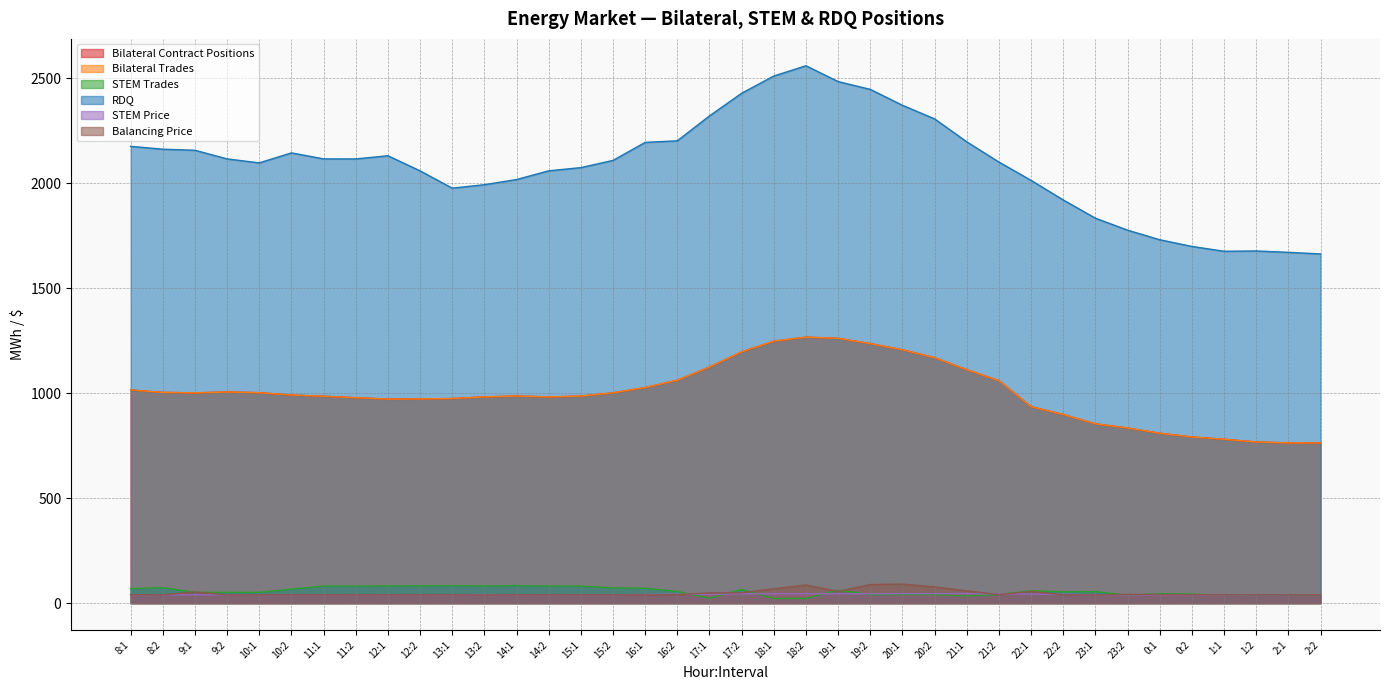

True or false: Bilateral Trades and Balancing Price cross at least once.

False